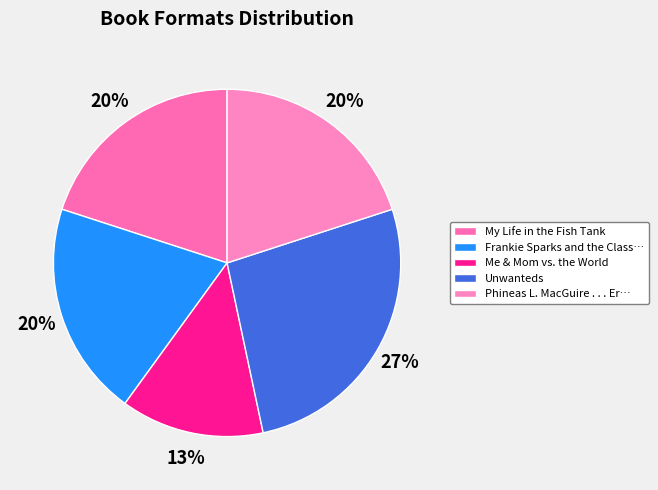

The My Life in the Fish Tank slice represents 20% of the pie. True or false?

True